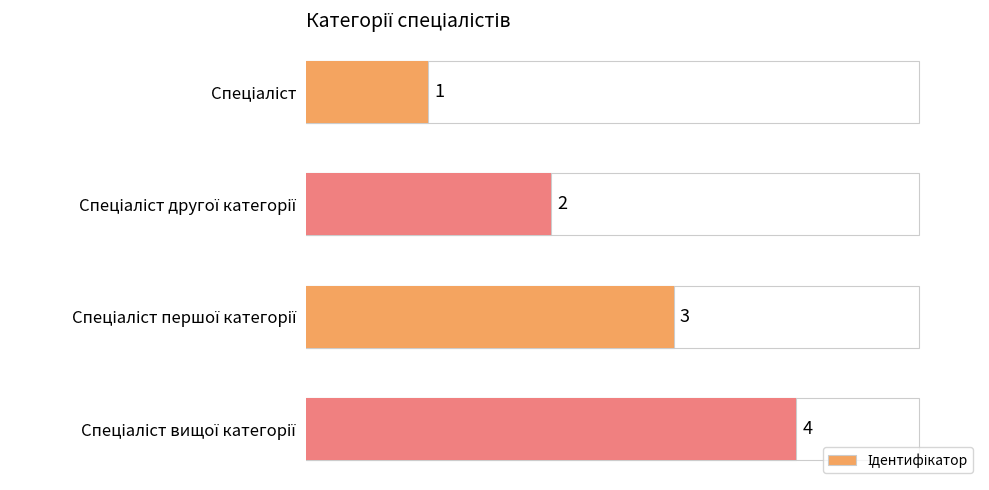

What is the average value?

2